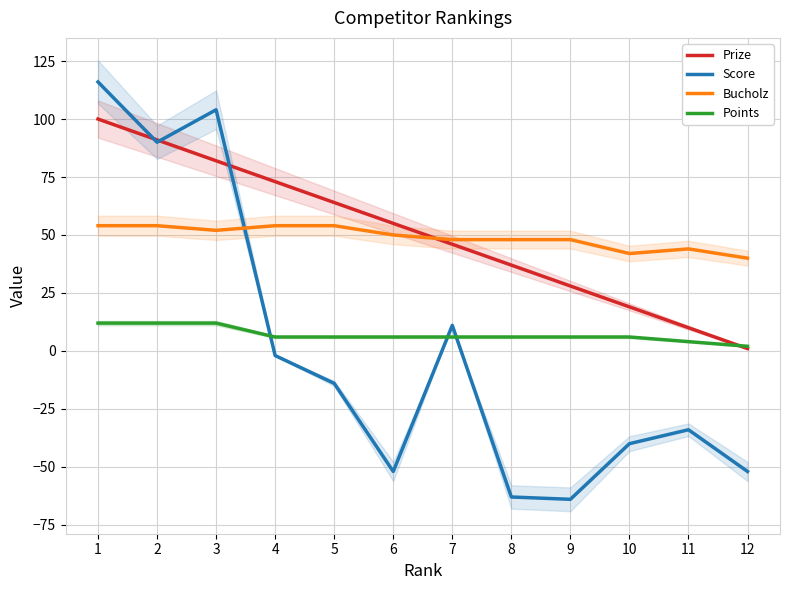

What are all the series names shown in the legend?

Prize, Score, Bucholz, Points